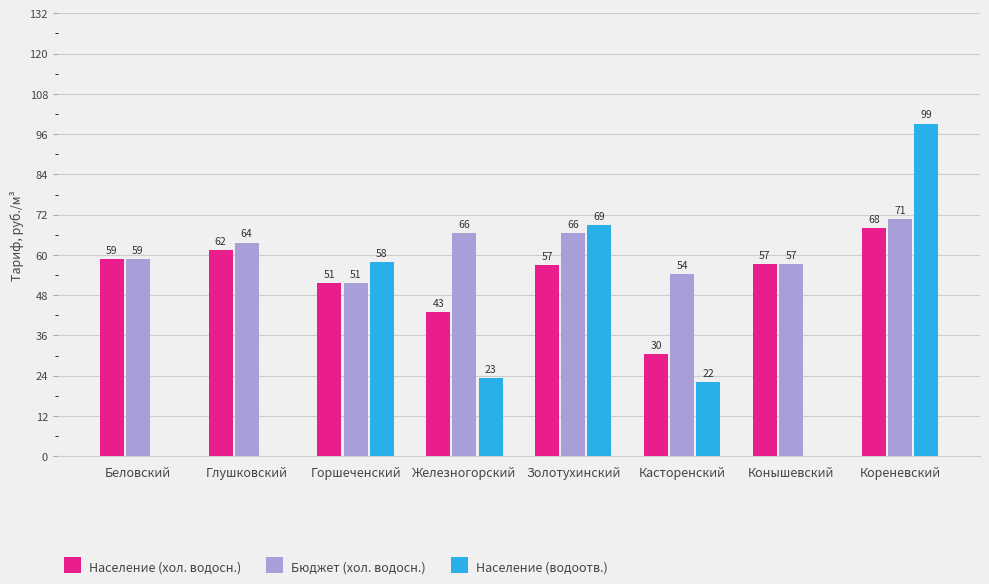

At which category does the chart reach its peak across all series?

Кореневский